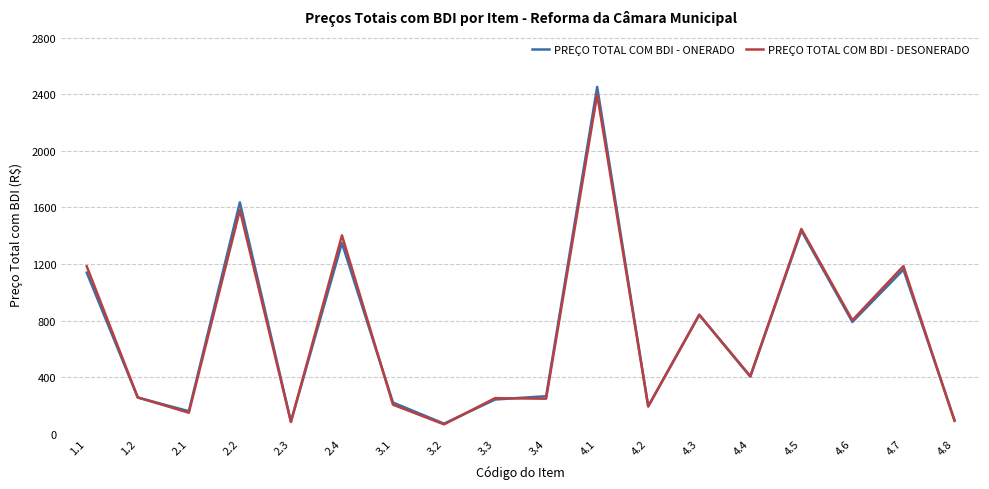

Between 2.3 and 4.5, which series saw the biggest shift?

PREÇO TOTAL COM BDI - DESONERADO